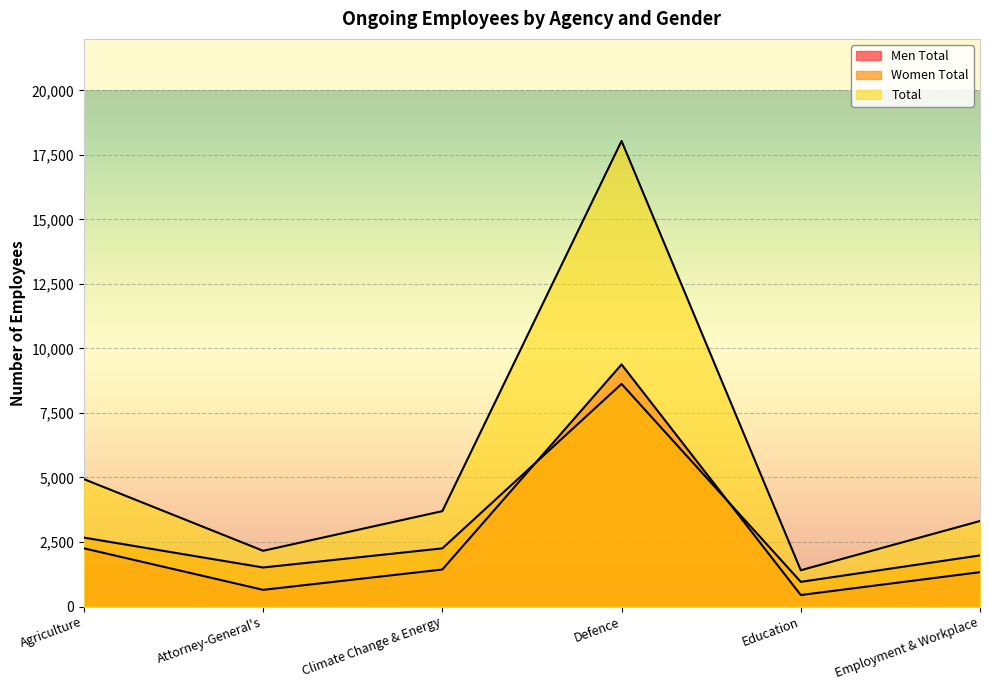

True or false: Total has more than 2 interior local peaks.

False